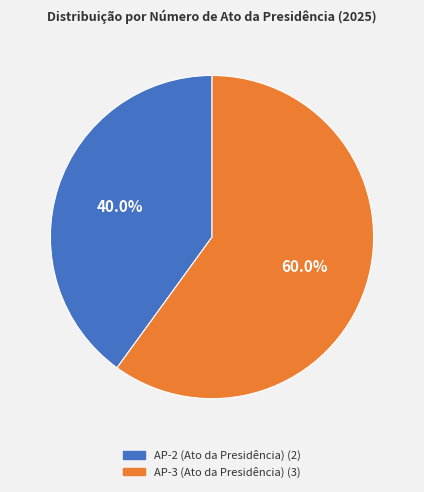

To the nearest percent, what portion does AP-3 (Ato da Presidência) represent?

60%